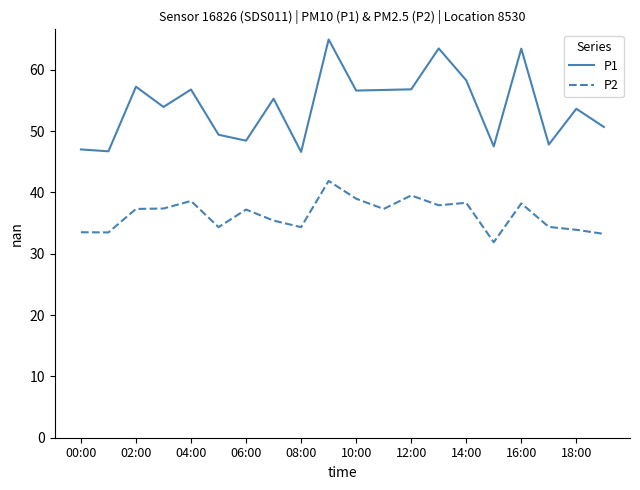

True or false: P2 and P1 cross at least once.

False